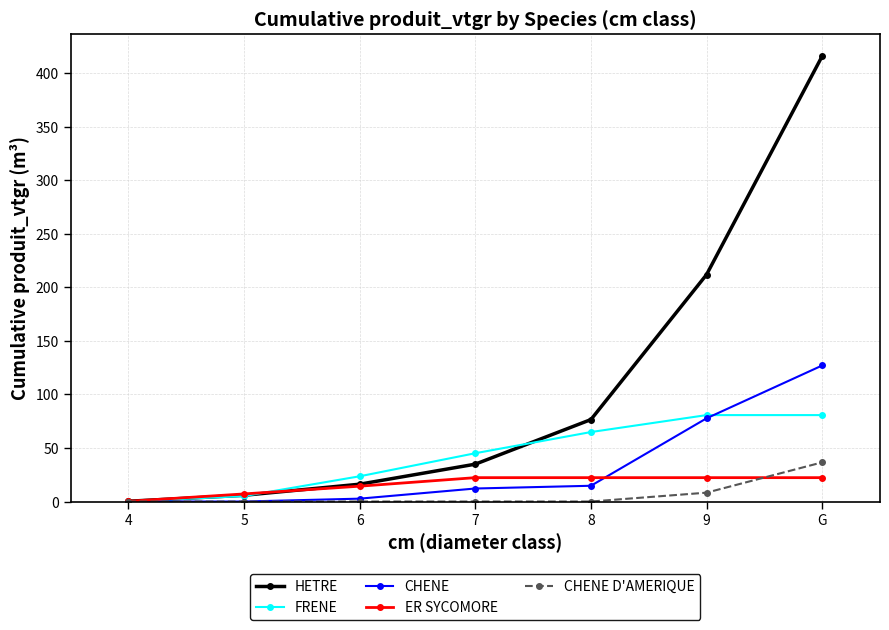

Is it true that FRENE equals -50.8 at 4?

False